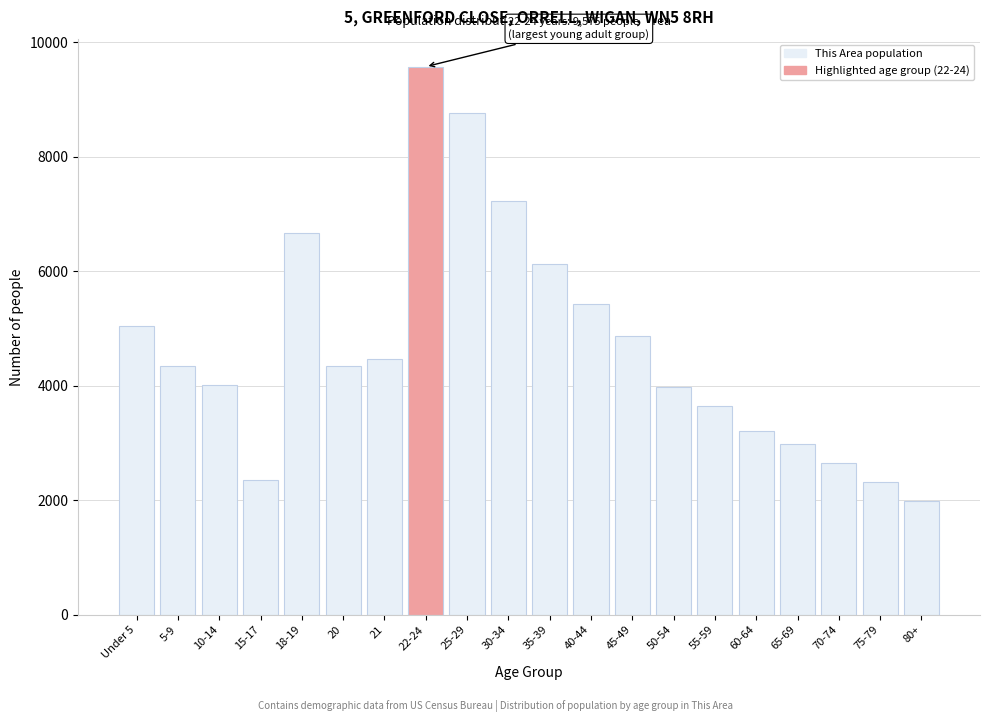

The value at 25-29 is 15341. True or false?

False